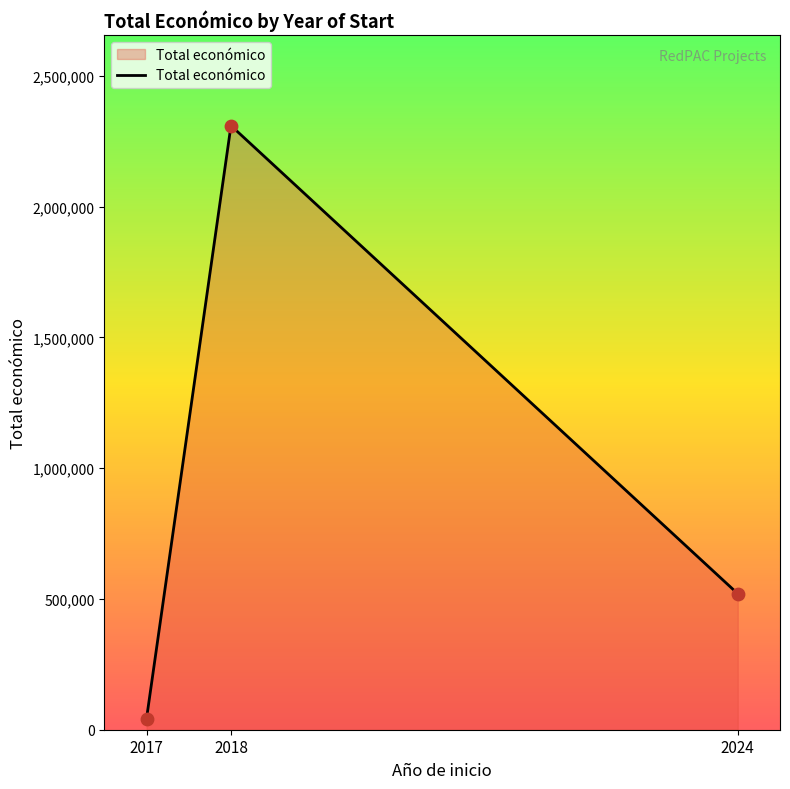

What is the ratio of the value at 2018 to the value at 2024?

4.4